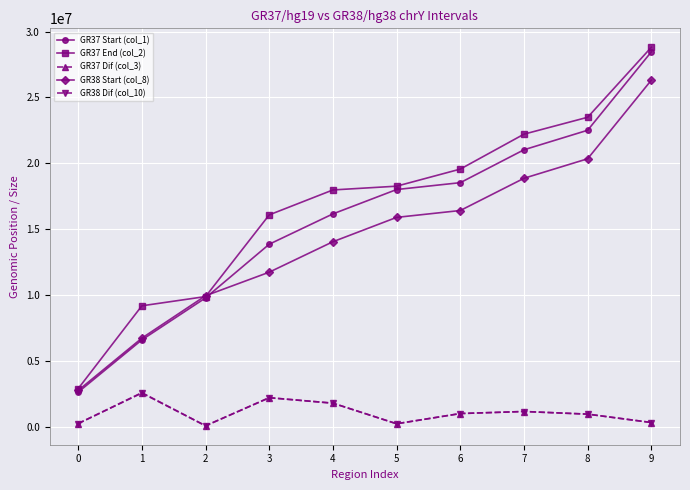

What is the sum of the GR37 Dif (col_3) values at 2 and 9?

448765